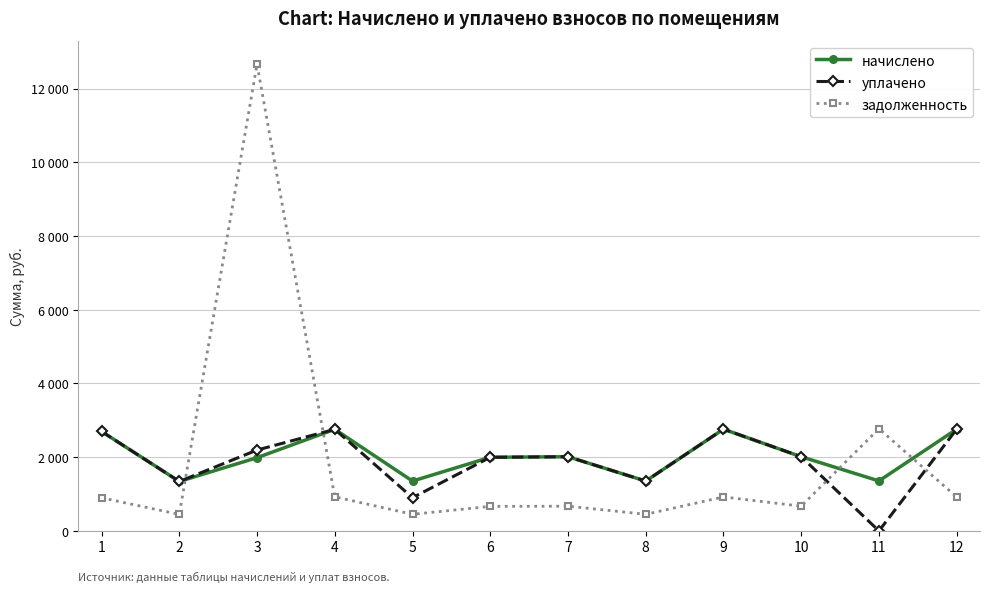

Which category has the lowest value across all series?

11